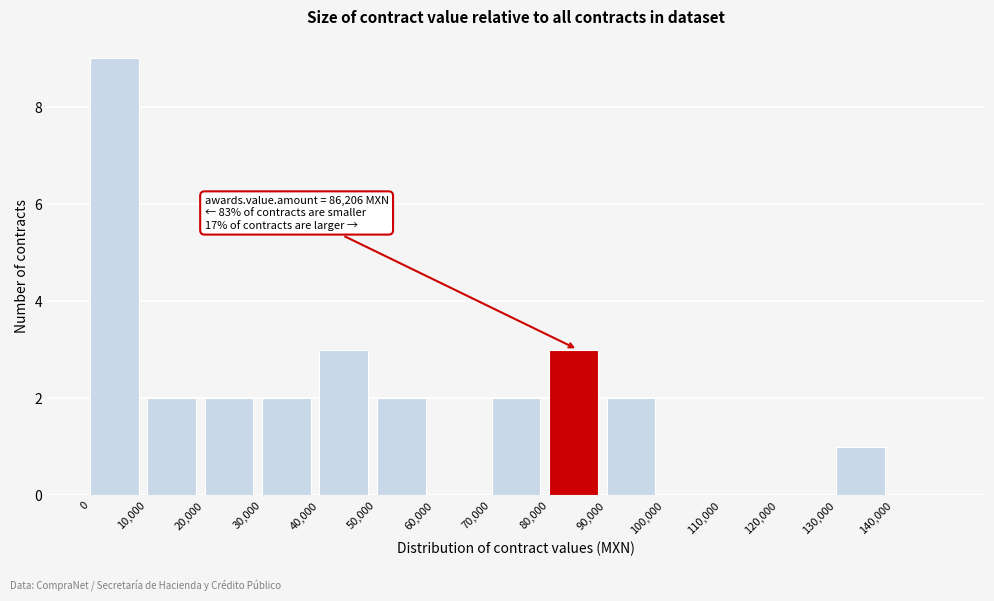

Over which range of the x-axis is the bar tallest?

0 to 10000